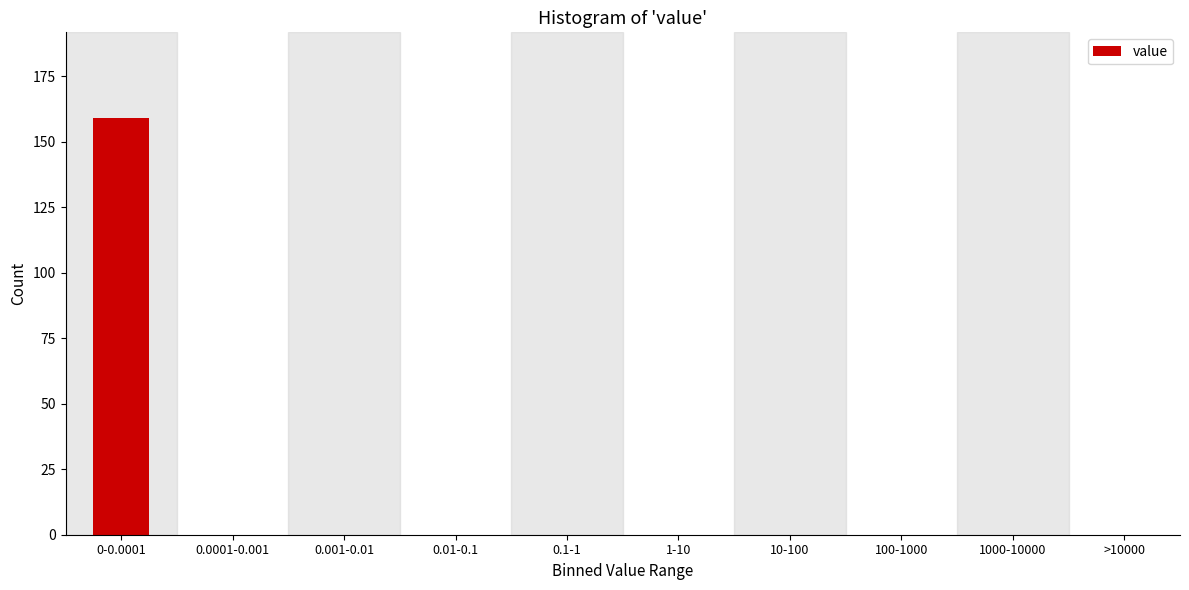

Reading left to right, extract all data points from this chart.

0-0.0001=159	0.0001-0.001=0	0.001-0.01=0	0.01-0.1=0	0.1-1=0	1-10=0	10-100=0	100-1000=0	1000-10000=0	>10000=0